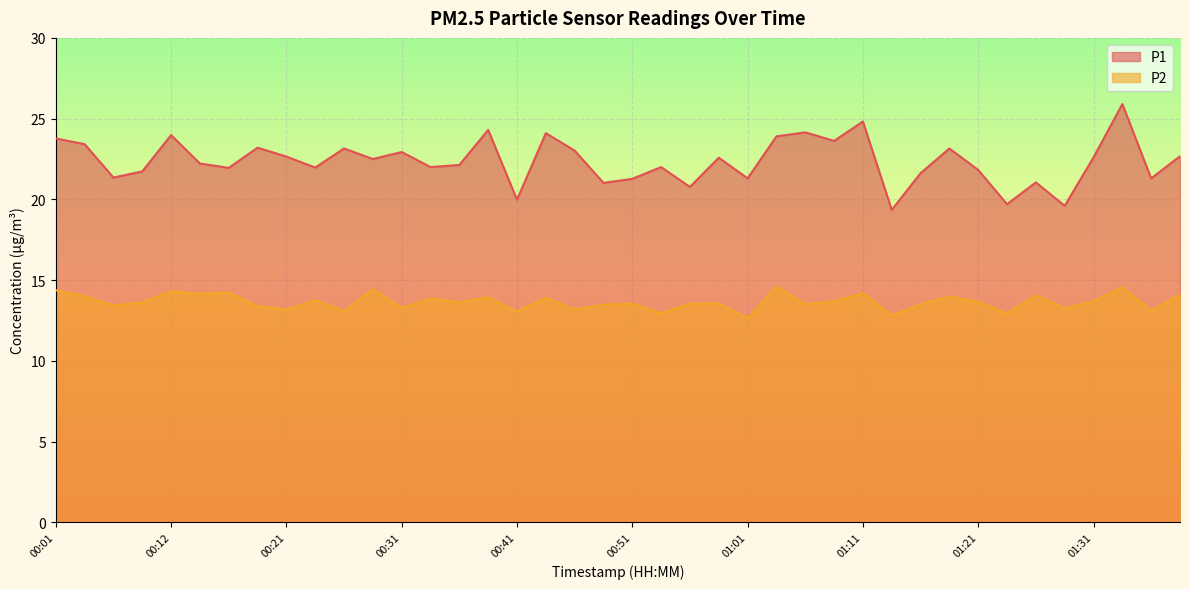

How many lines are shown in the chart?

2